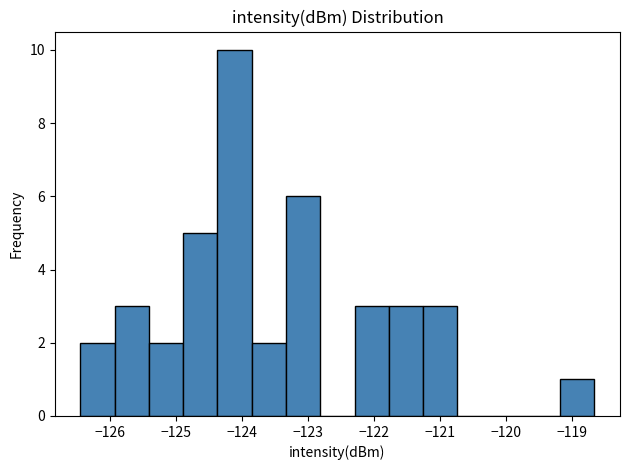

Which range on the x-axis has the tallest bar?

-124.4 to -123.9